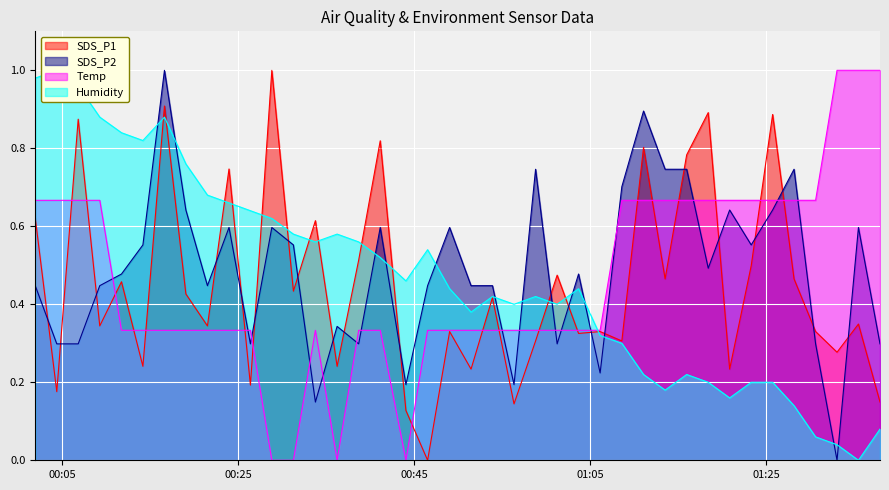

What is the highest value of the SDS_P2 series?

1.0